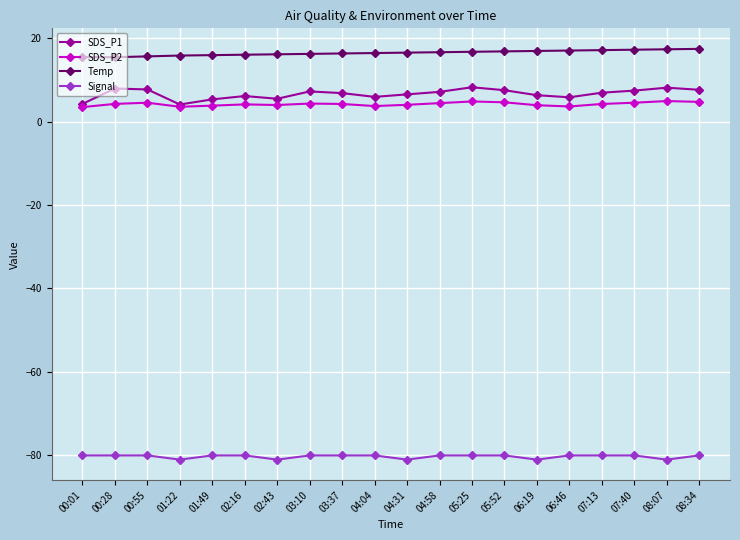

What is the spread (max minus min) of values at 03:37?

96.3